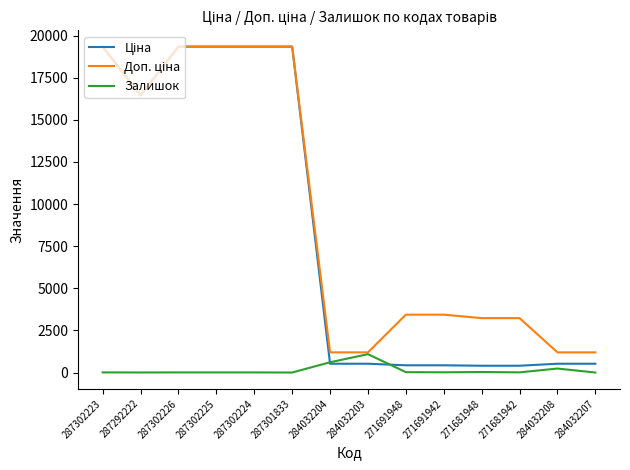

Is it true that Залишок equals 609.0 at 284032204?

True